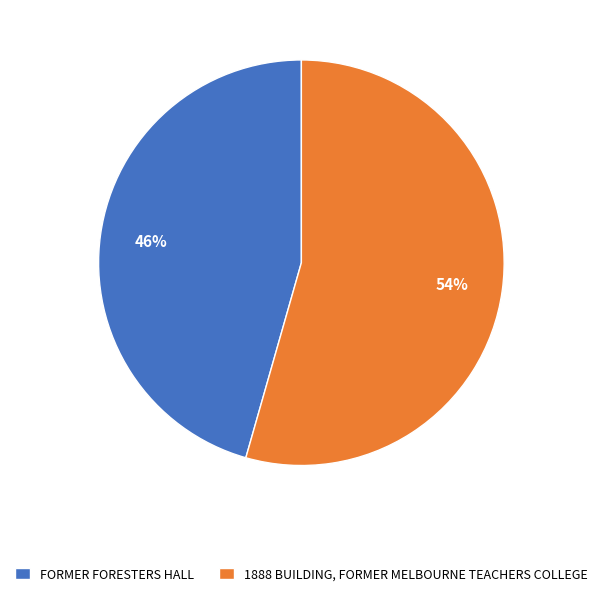

Which category has the smallest portion of the pie?

FORMER FORESTERS HALL